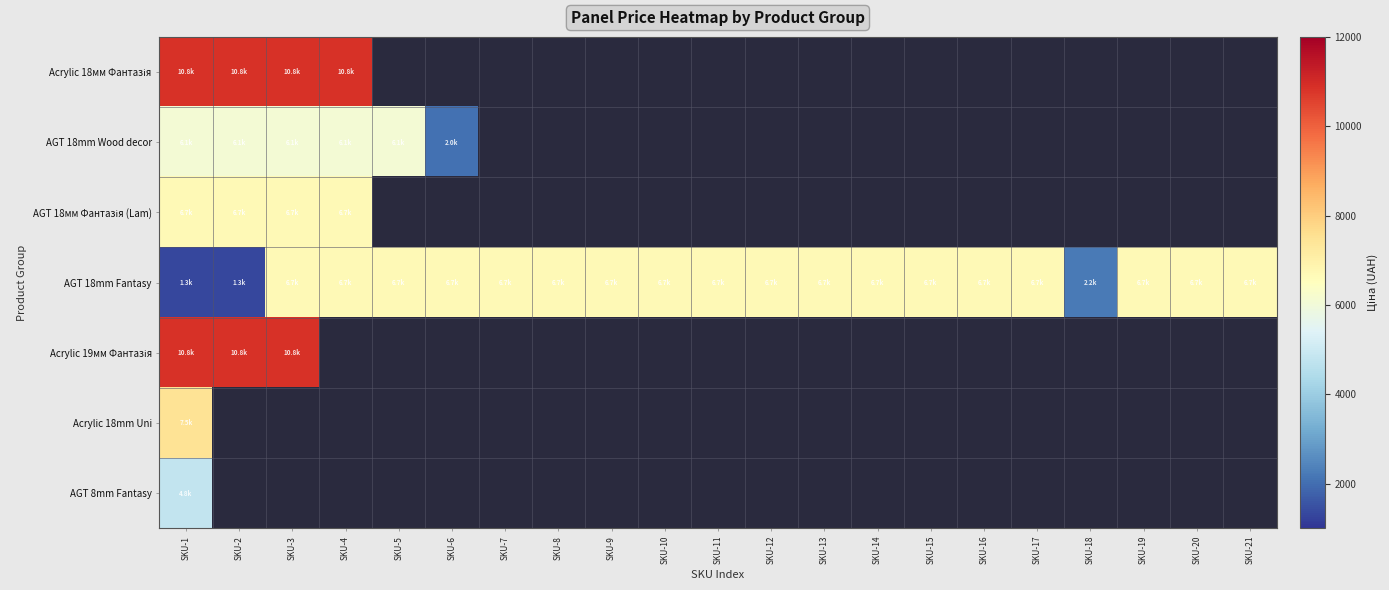

Where is Acrylic 18mm Uni nearest to the value 7453?

SKU-1